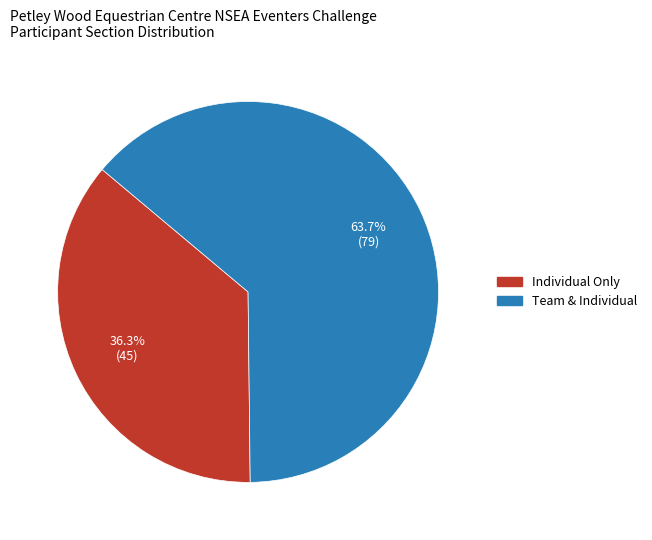

Which slice is the smallest?

Individual Only